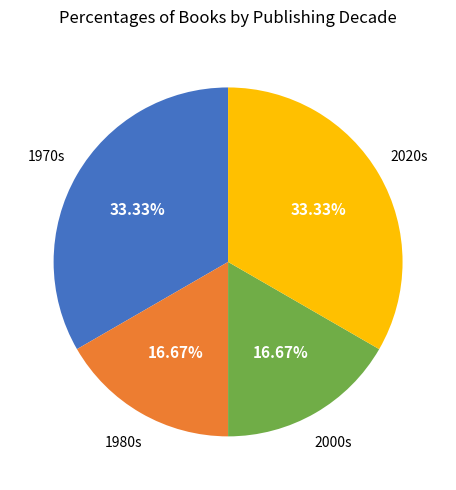

Is there a majority slice in this chart?

No